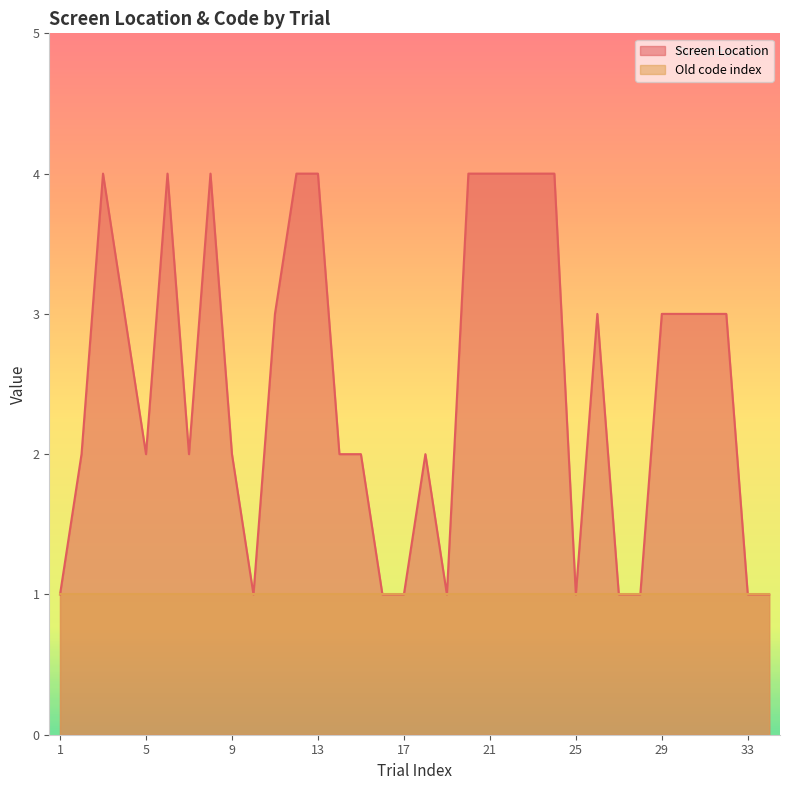

List the labels in order of value, largest first.

3, 6, 8, 12, 13, 20, 21, 22, 23, 24, 4, 11, 26, 29, 30, 31, 32, 2, 5, 7, 9, 14, 15, 18, 1, 10, 16, 17, 19, 25, 27, 28, 33, 34